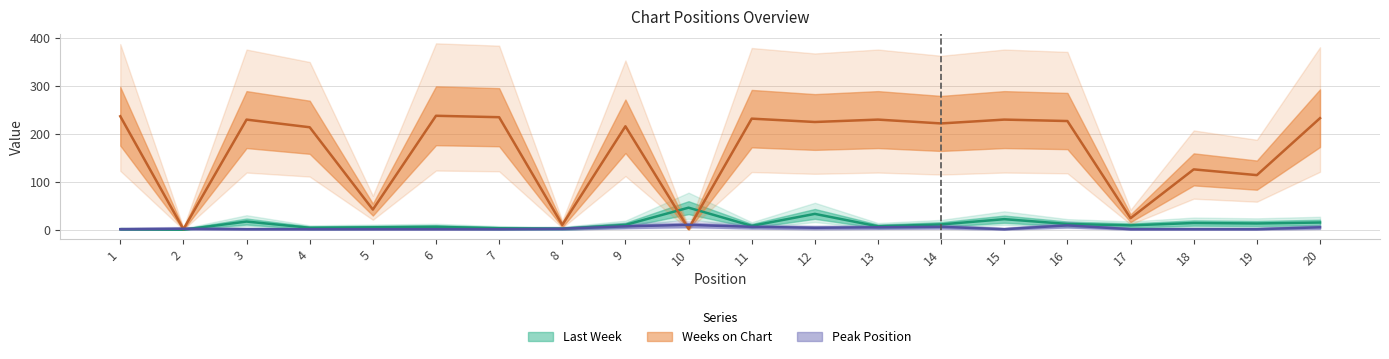

What is the greatest value displayed?

238